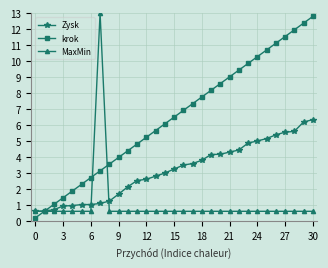

List the series in order of their overall mean, highest first.

krok, Zysk, MaxMin